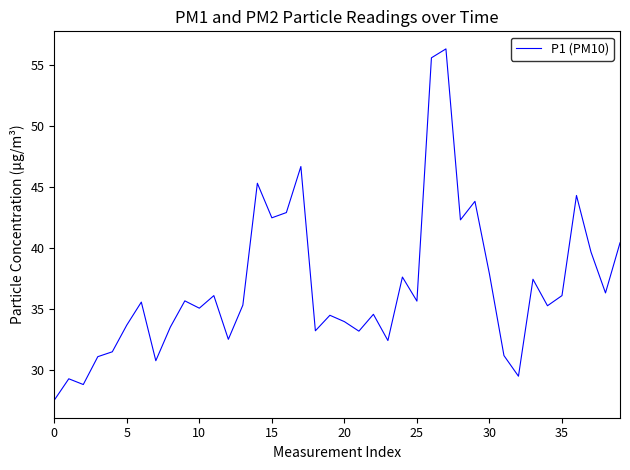

How many interior local peaks (higher than both neighbors) does the data have?

13